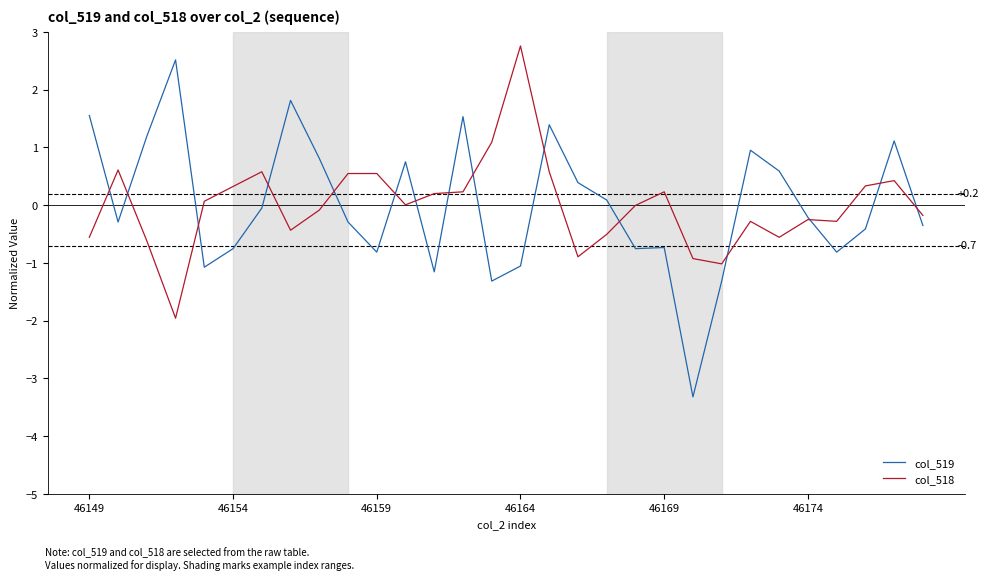

What is the highest value of the col_519 series?

2.5